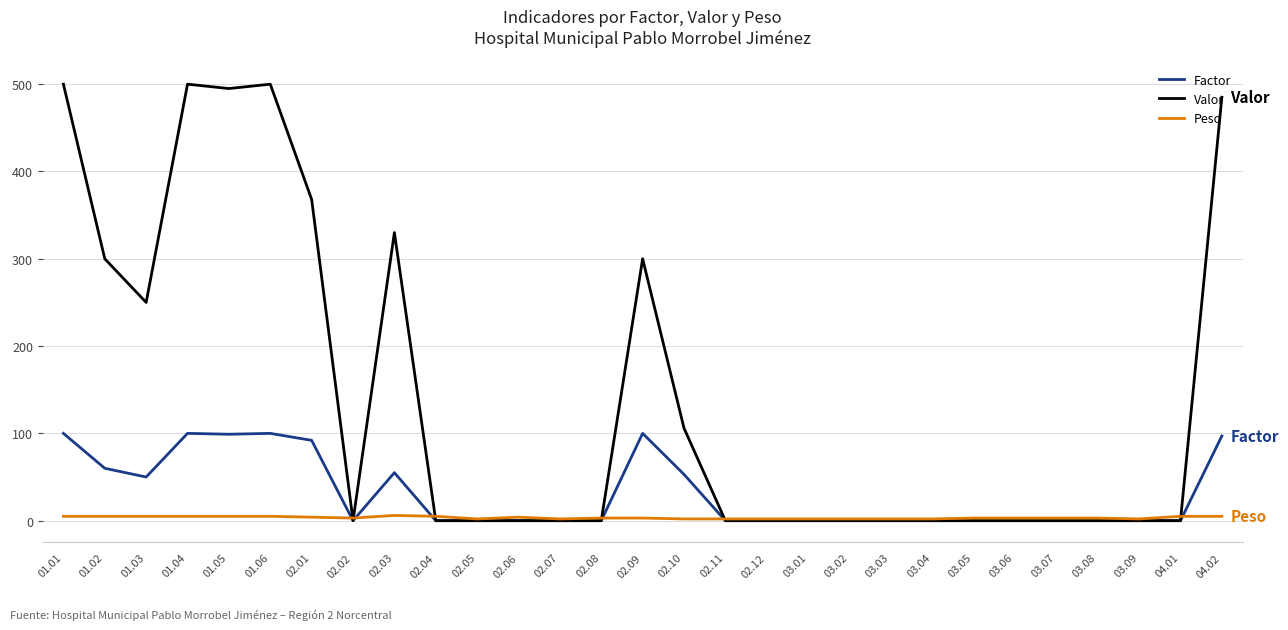

Which series has the largest total across all categories?

Valor